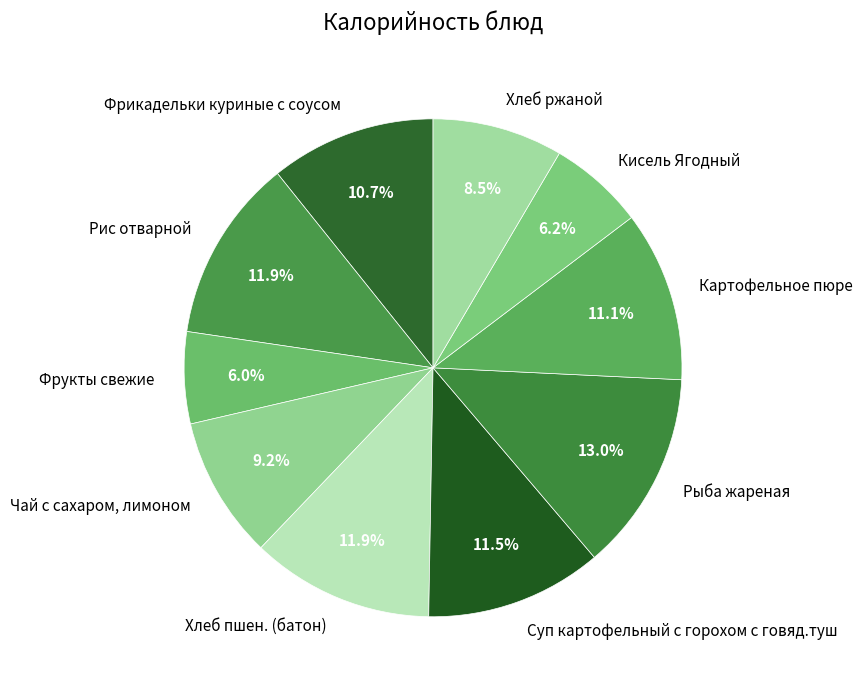

The Кисель Ягодный slice represents 6% of the pie. True or false?

True